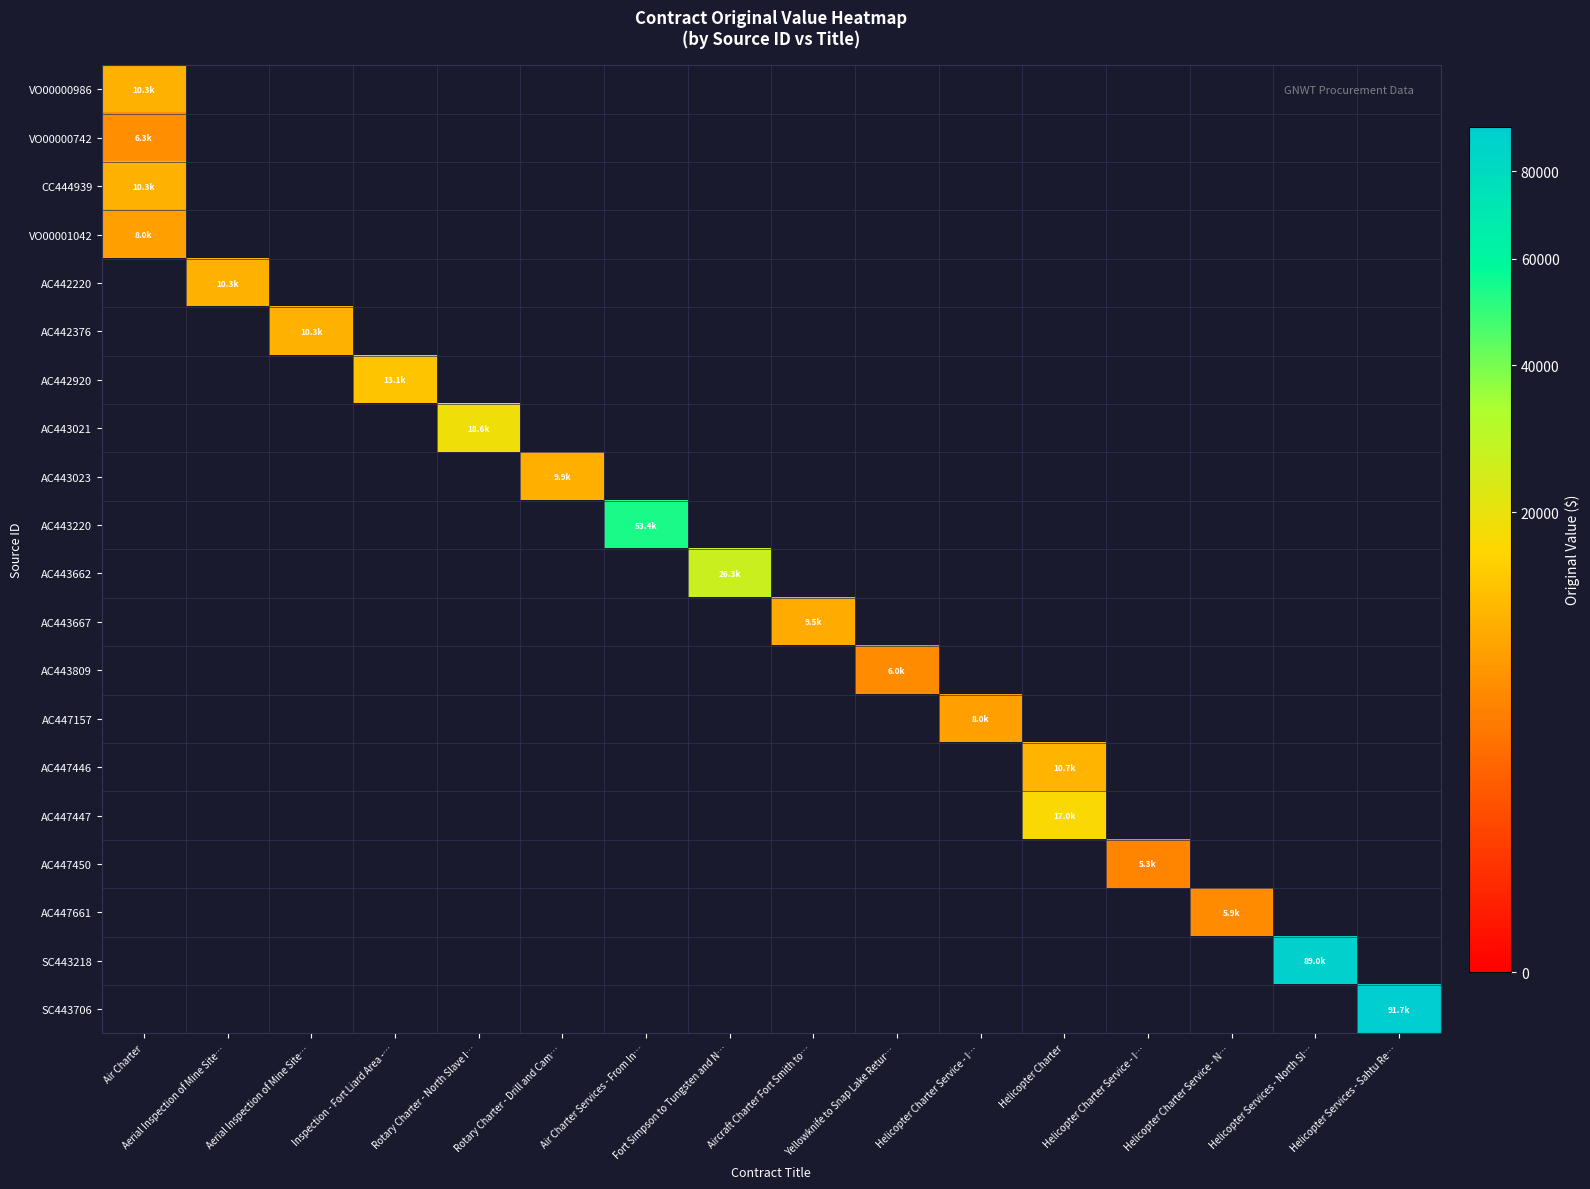

Which has a higher value, Helicopter Charter Service - I… or Helicopter Charter?

Helicopter Charter